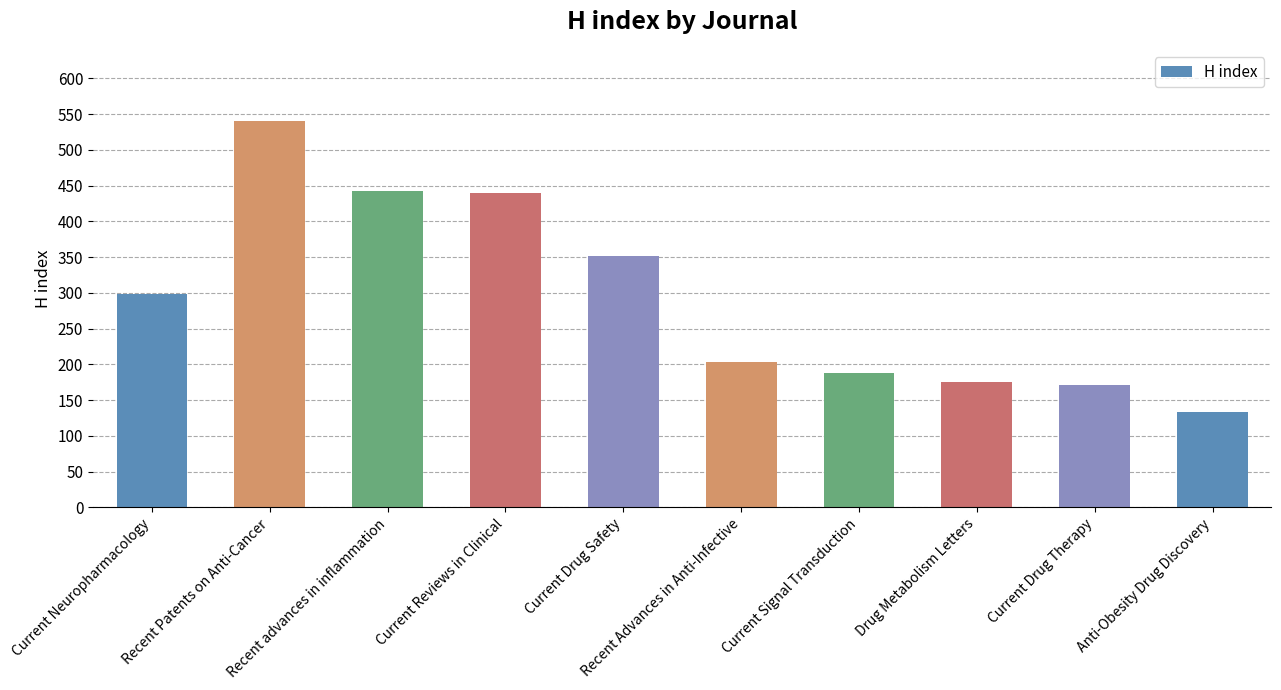

Does the chart contain any negative values?

No